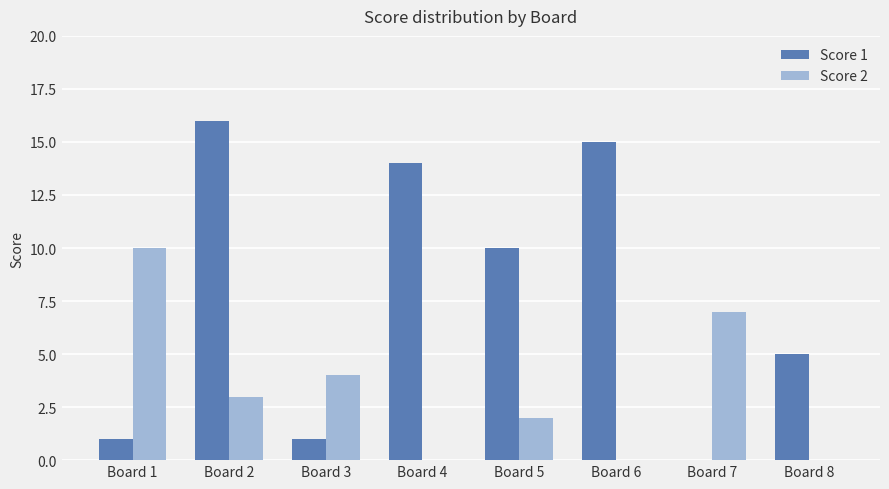

What are all the series names shown in the legend?

Score 1, Score 2